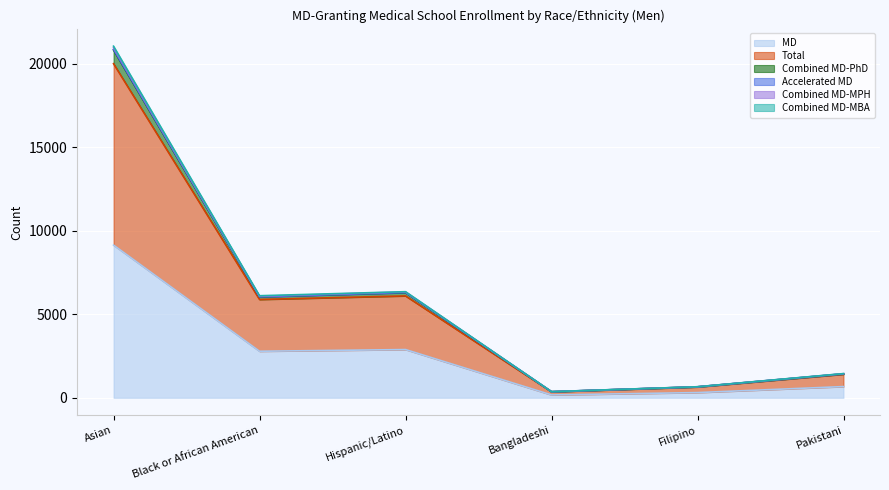

In MD, how many points are higher than both neighbors (excluding endpoints)?

1